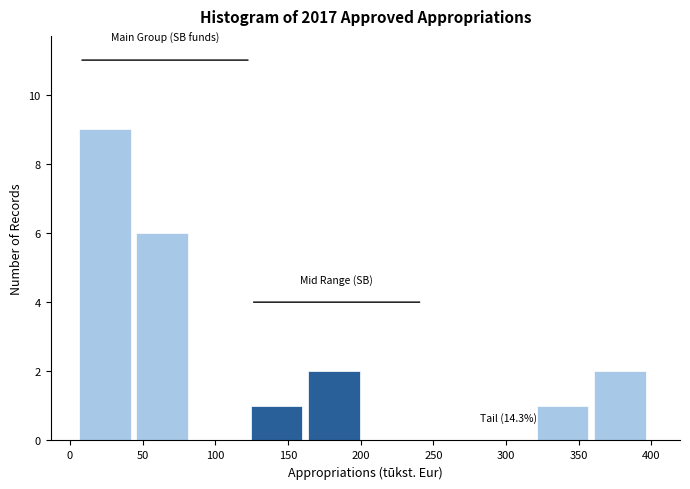

Which range on the x-axis has the tallest bar?

5 to 45